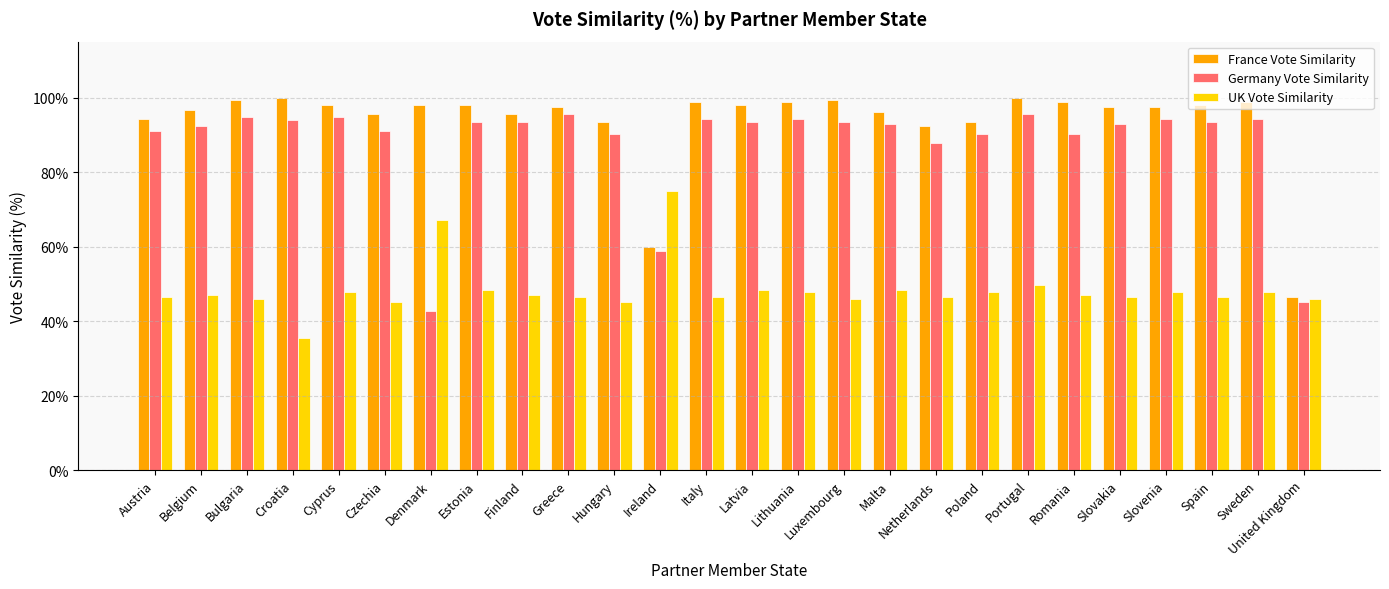

What is the label of the 13th bar from the right?

Latvia